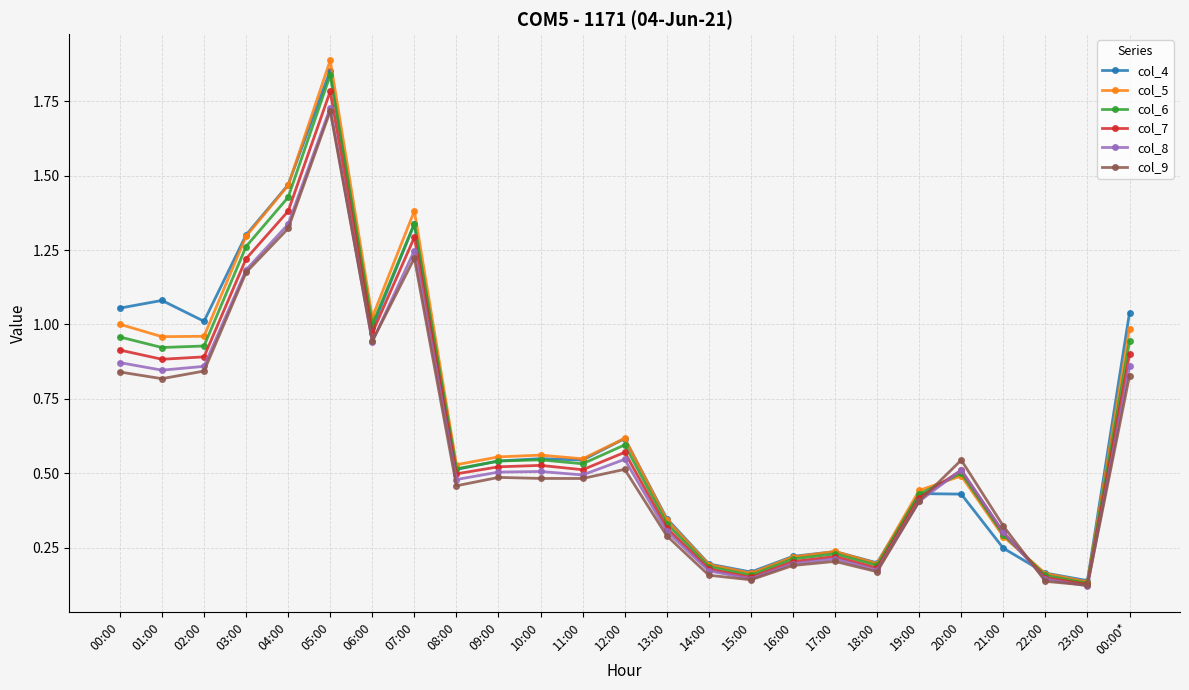

True or false: col_8 has more than 1 interior local peaks.

True